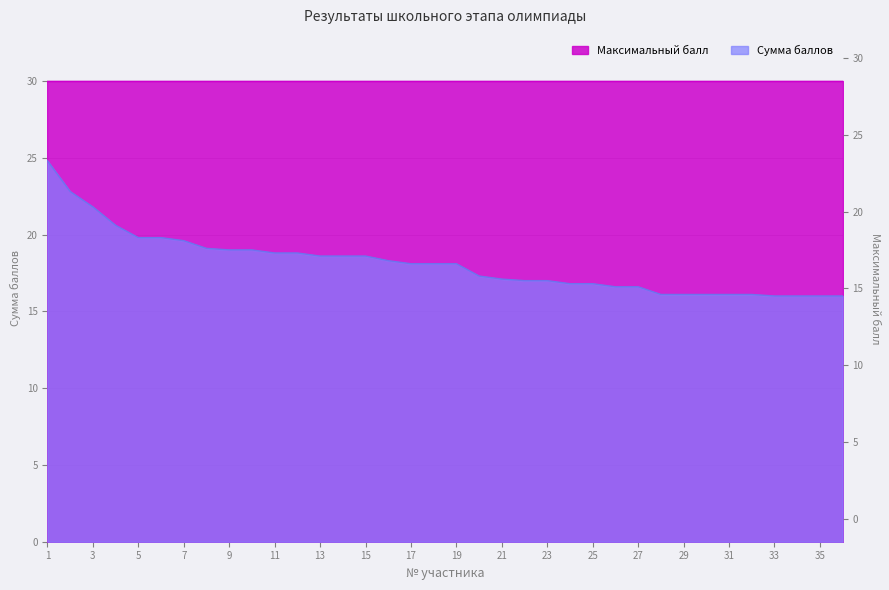

Where does the data first go above 18?

1